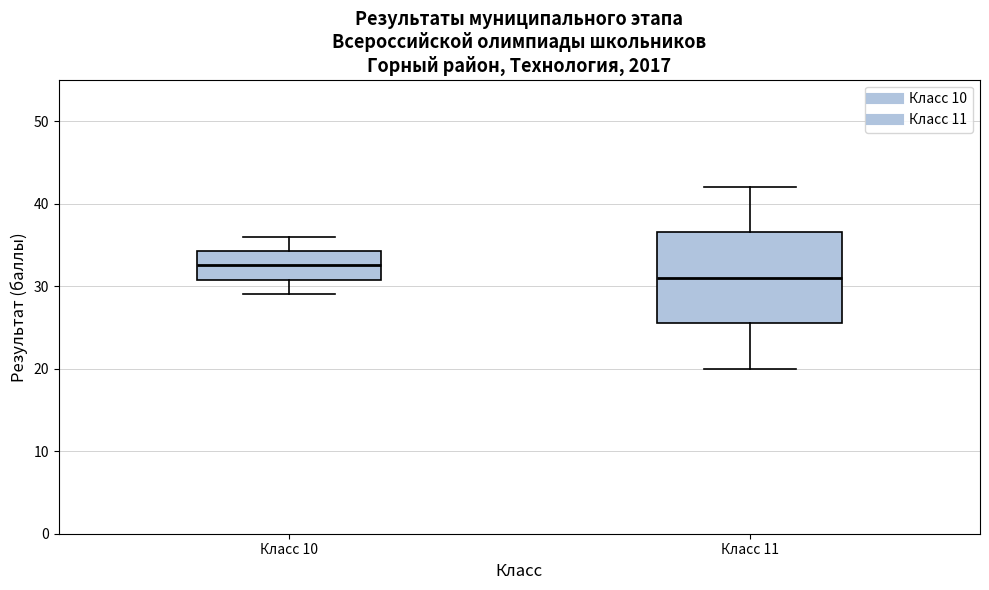

Comparing the boxes themselves (not the whiskers), which one is the tallest?

Класс 11